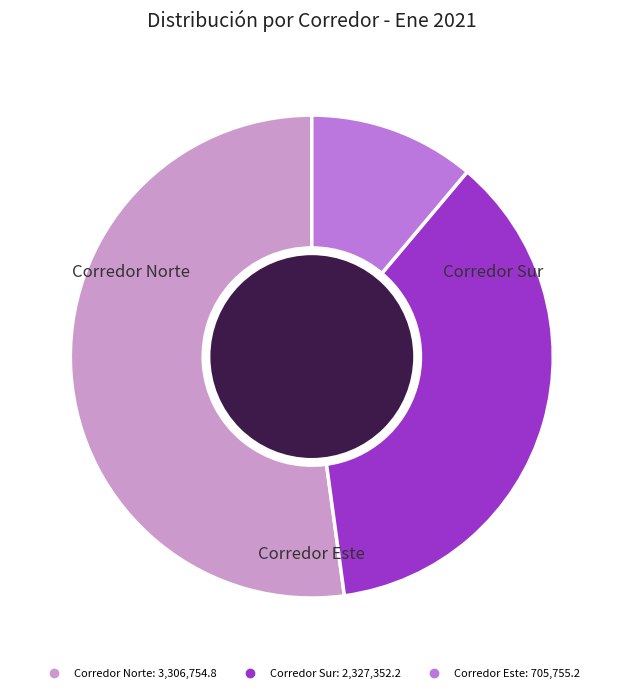

Rank the categories by value from highest to lowest.

Corredor Norte, Corredor Sur, Corredor Este